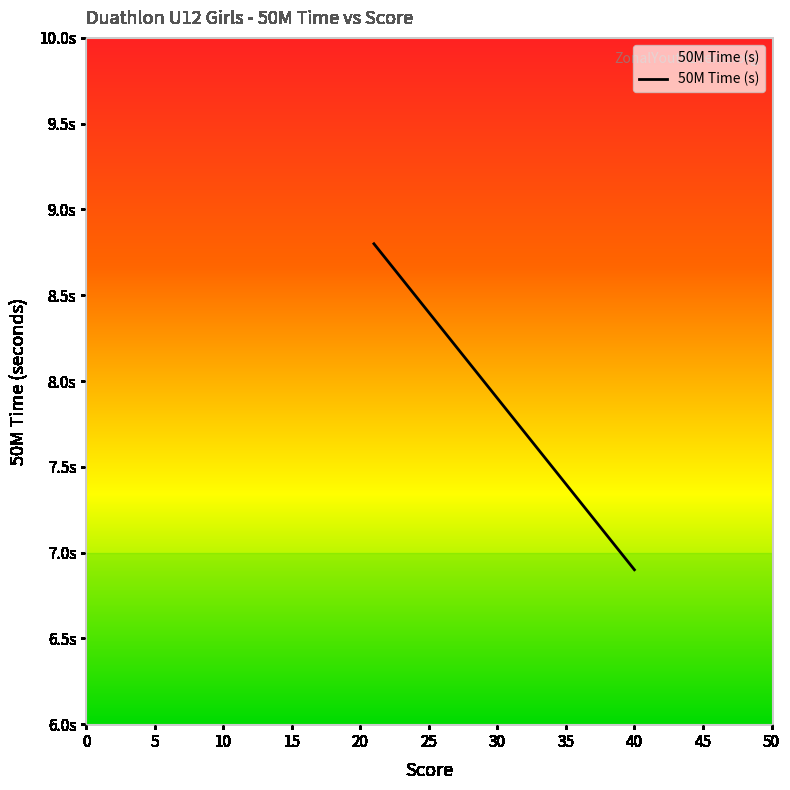

True or false: the data has more than 1 interior local peaks.

False